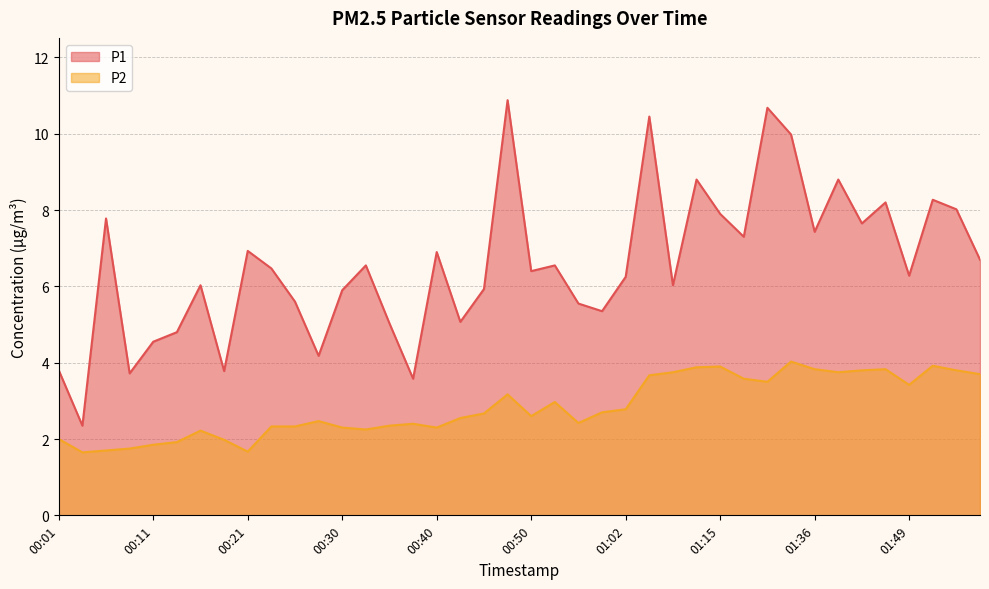

Which has a higher value, 00:03 or 00:47?

00:47